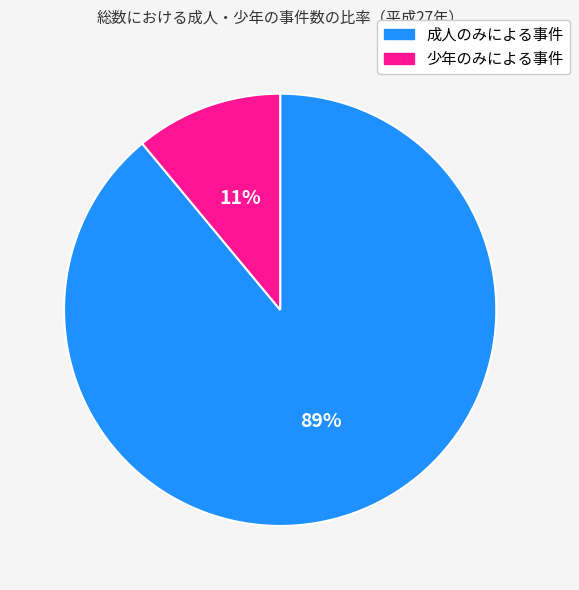

Between 少年のみによる事件 and 成人のみによる事件, which is larger?

成人のみによる事件